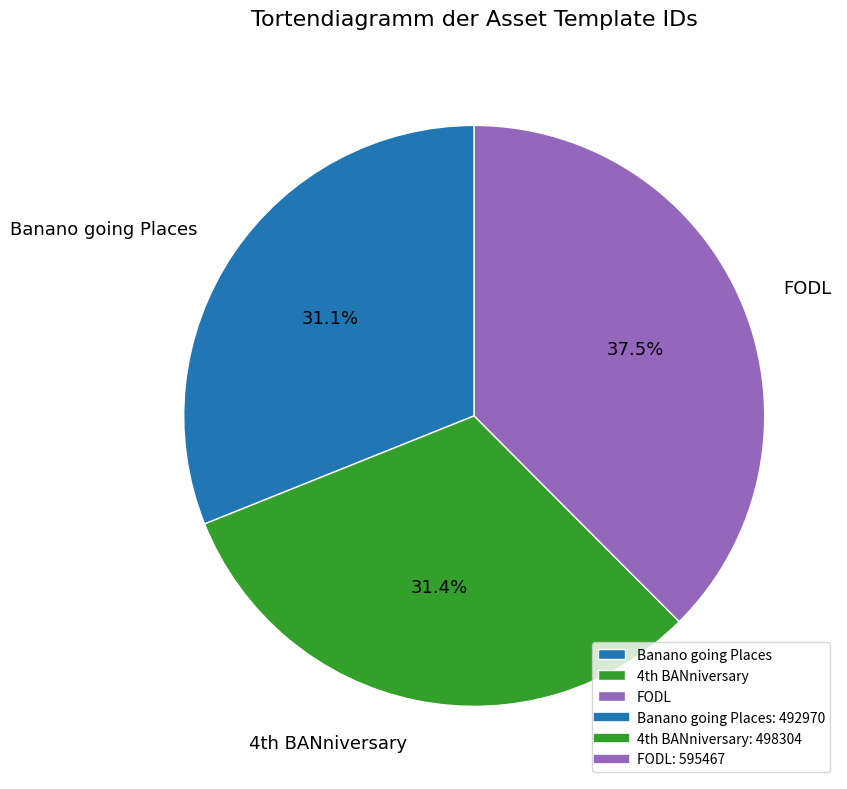

How many segments does this pie chart have?

3